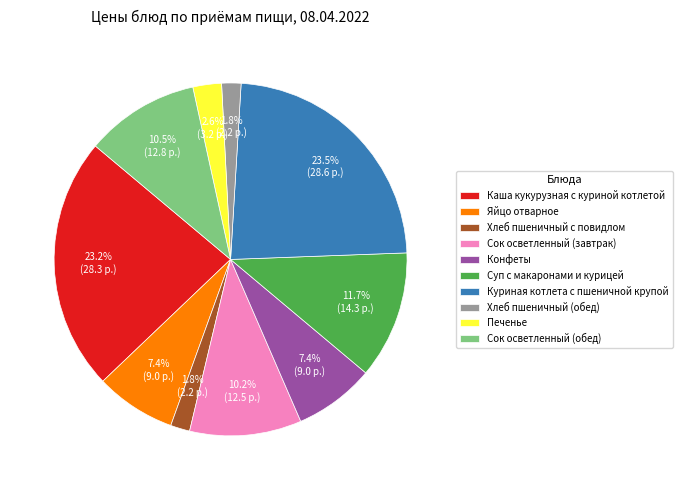

Do Сок осветленный (завтрак) and Хлеб пшеничный (обед) together represent more than half of the pie?

No